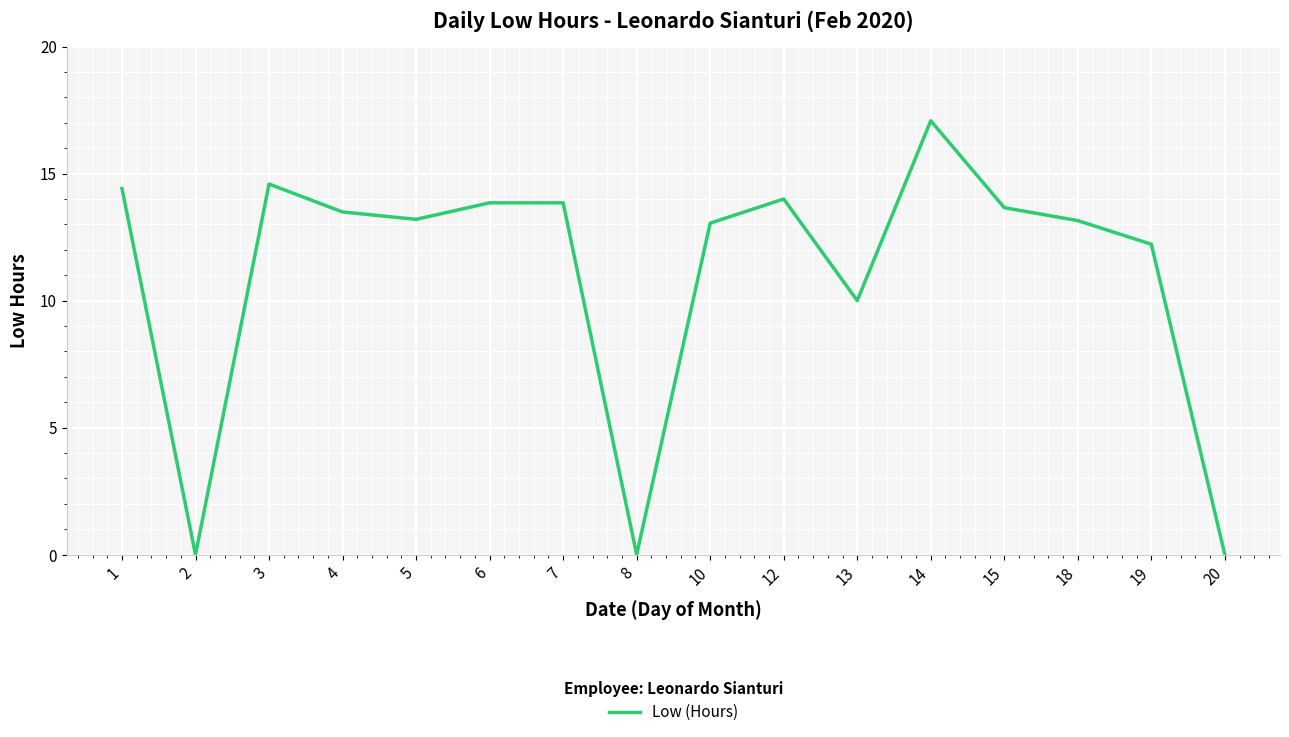

What is the difference between the maximum and minimum values?

17.1